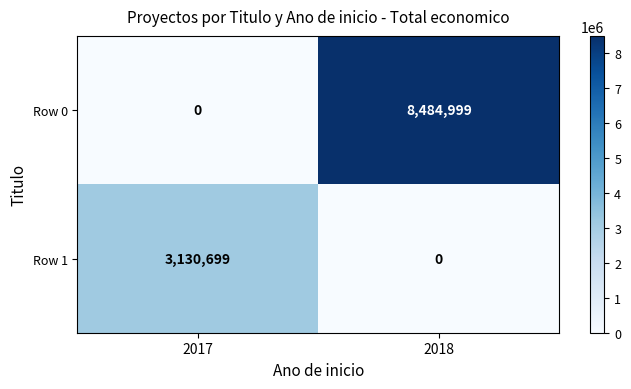

What is the difference between the highest and lowest values at 2018?

8484999